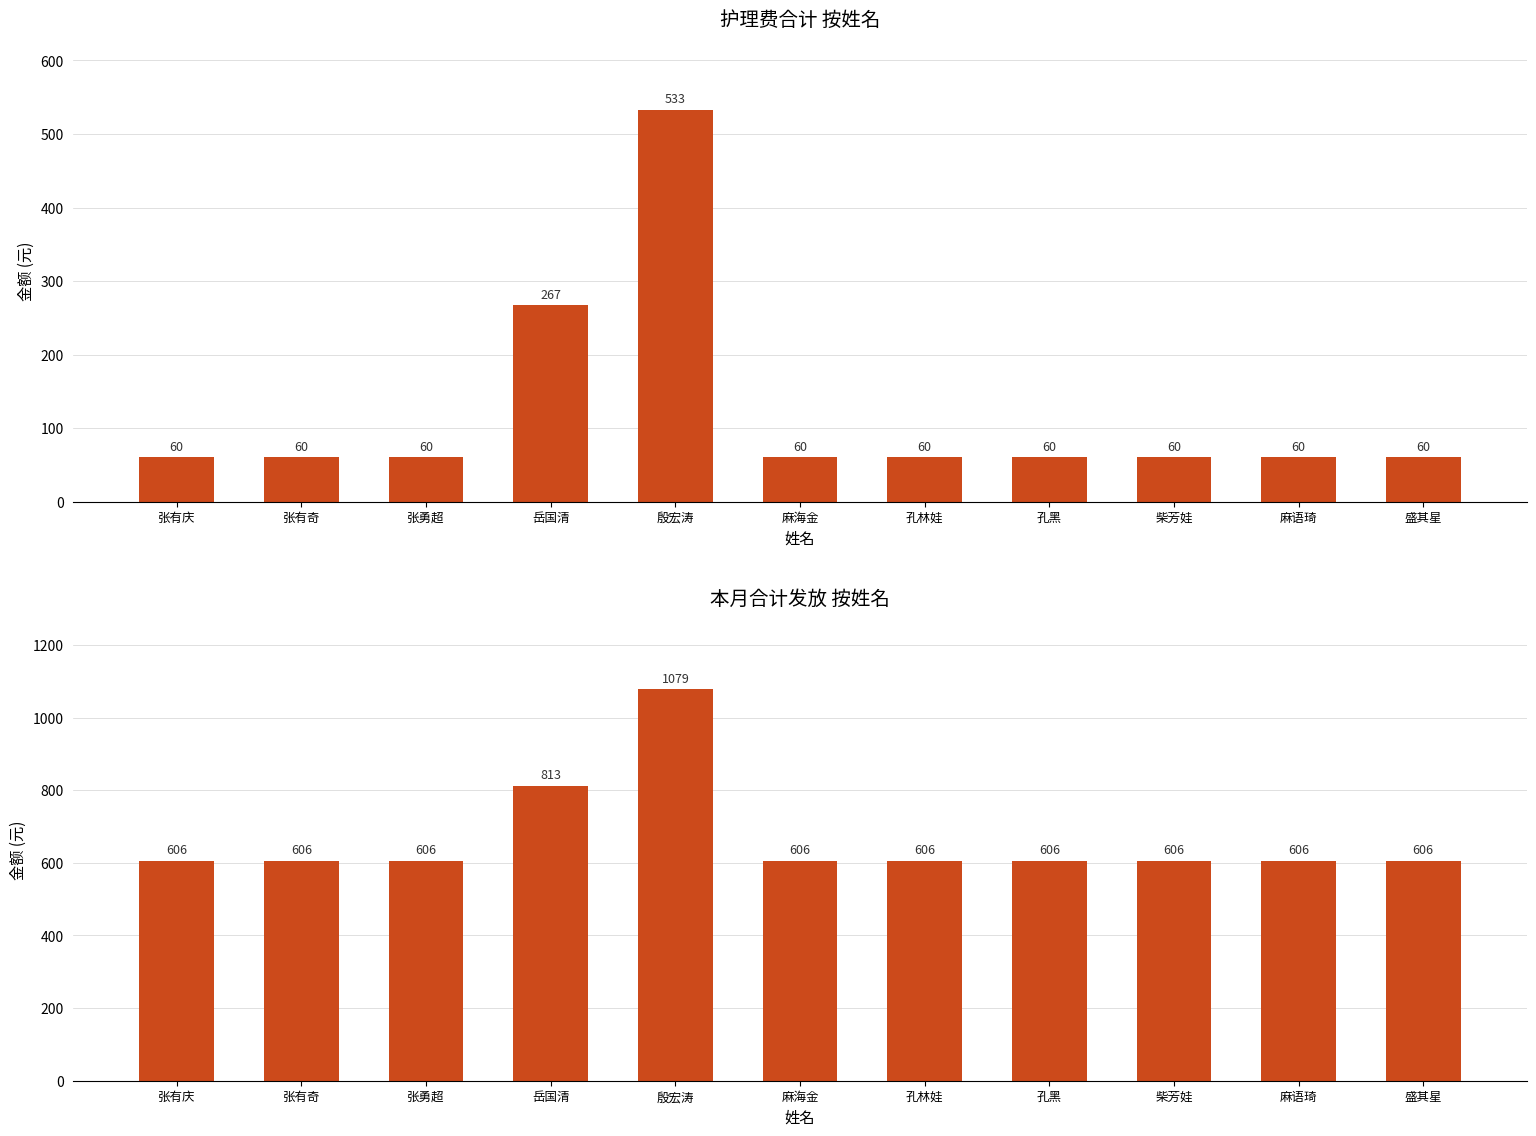

What is the label of the 11th bar from the left?

盛其星